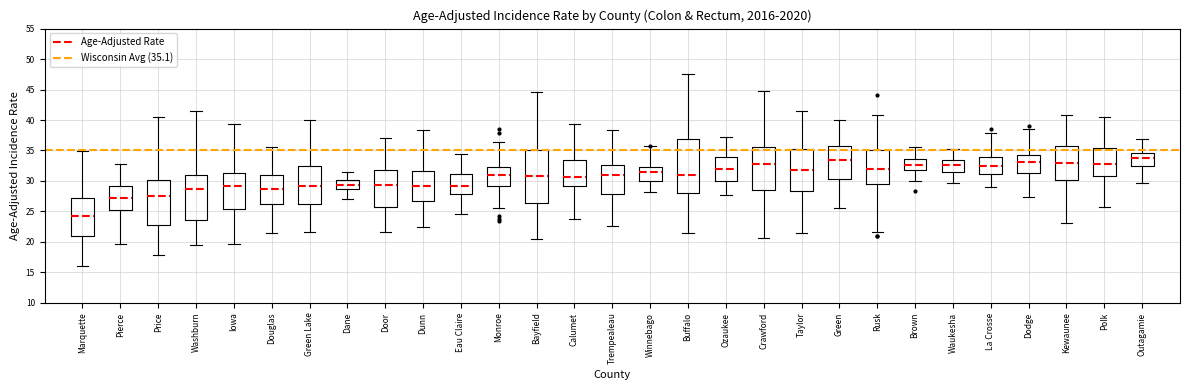

Reading left to right, read every box against the y-axis: the position of its median line, the range the box covers, and the ends of its whiskers. The values are not printed on the chart, so give them approximately, as read against the axis.

Marquette: median 24.0, box 21.0 to 27.0, whiskers 16.0 to 35.0
Pierce: median 27.5, box 25.5 to 29.0, whiskers 19.5 to 33.0
Price: median 27.5, box 22.5 to 30.0, whiskers 18.0 to 40.5
Washburn: median 29.0, box 23.5 to 31.0, whiskers 19.5 to 41.5
Iowa: median 29.0, box 25.5 to 31.5, whiskers 19.5 to 39.5
Douglas: median 28.5, box 26.5 to 31.0, whiskers 21.5 to 35.5
Green Lake: median 29.0, box 26.5 to 32.5, whiskers 21.5 to 40.0
Dane: median 29.5, box 28.5 to 30.0, whiskers 27.0 to 31.5
Door: median 29.5, box 25.5 to 32.0, whiskers 21.5 to 37.0
Dunn: median 29.0, box 27.0 to 31.5, whiskers 22.5 to 38.5
Eau Claire: median 29.0, box 28.0 to 31.0, whiskers 24.5 to 34.5
Monroe: median 31.0, box 29.0 to 32.5, whiskers 25.5 to 36.5
Bayfield: median 31.0, box 26.5 to 35.0, whiskers 20.5 to 44.5
Calumet: median 30.5, box 29.0 to 33.5, whiskers 23.5 to 39.5
Trempealeau: median 31.0, box 28.0 to 32.5, whiskers 22.5 to 38.5
Winnebago: median 31.5, box 30.0 to 32.5, whiskers 28.0 to 35.5
Buffalo: median 31.0, box 28.0 to 37.0, whiskers 21.5 to 47.5
Ozaukee: median 32.0, box 30.0 to 34.0, whiskers 27.5 to 37.0
Crawford: median 33.0, box 28.5 to 35.5, whiskers 20.5 to 44.5
Taylor: median 32.0, box 28.5 to 35.5, whiskers 21.5 to 41.5
Green: median 33.5, box 30.5 to 35.5, whiskers 25.5 to 40.0
Rusk: median 32.0, box 29.5 to 35.0, whiskers 21.5 to 41.0
Brown: median 32.5, box 32.0 to 33.5, whiskers 30.0 to 35.5
Waukesha: median 32.5, box 31.5 to 33.5, whiskers 29.5 to 35.0
La Crosse: median 32.5, box 31.0 to 34.0, whiskers 29.0 to 38.0
Dodge: median 33.0, box 31.5 to 34.5, whiskers 27.5 to 38.5
Kewaunee: median 33.0, box 30.0 to 35.5, whiskers 23.0 to 41.0
Polk: median 33.0, box 31.0 to 35.5, whiskers 26.0 to 40.5
Outagamie: median 33.5, box 32.5 to 34.5, whiskers 29.5 to 37.0